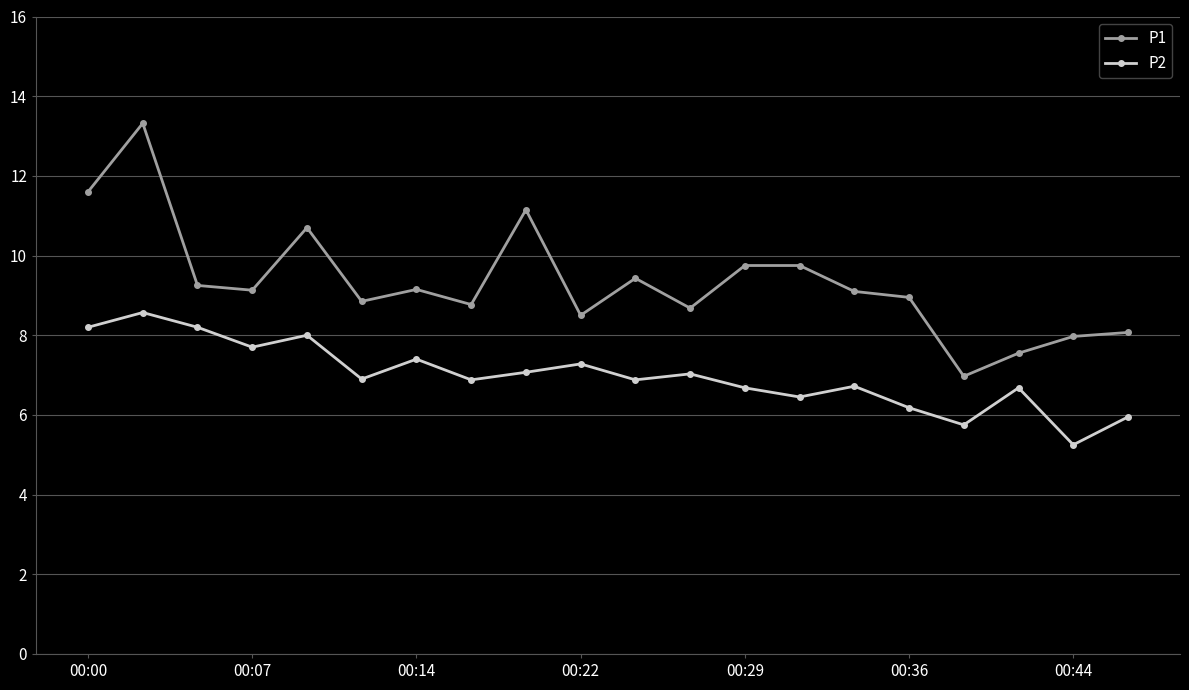

What is the average value of the P2 series?

7.0